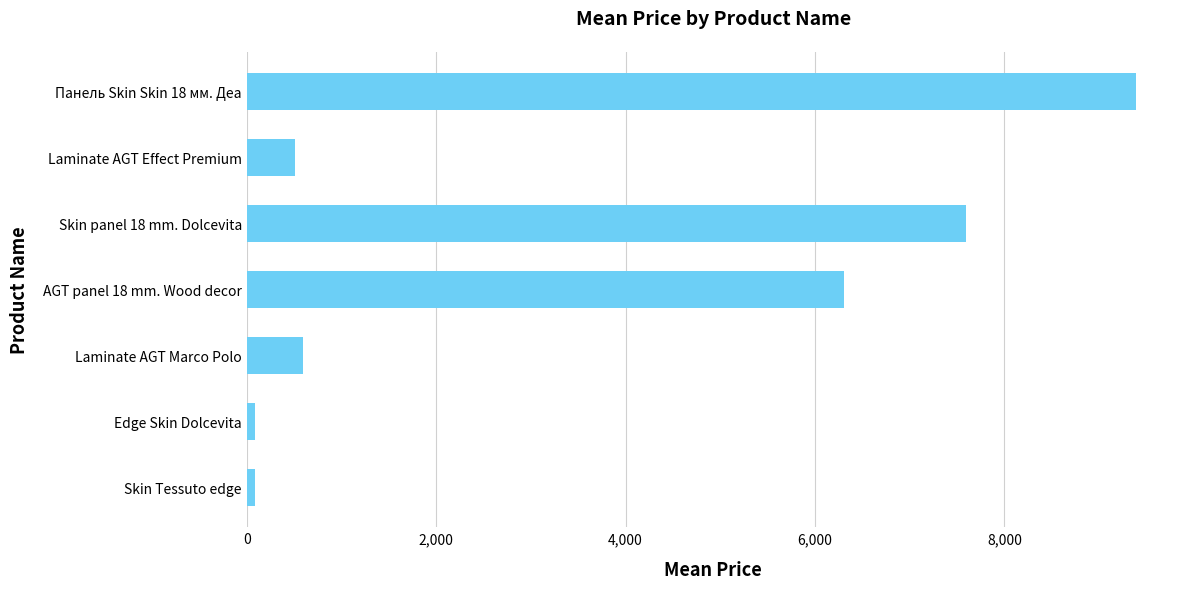

Reading bottom to top, list all the values displayed in this chart.

Skin Tessuto edge=85.6	Edge Skin Dolcevita=85.6	Laminate AGT Marco Polo=589.9	AGT panel 18 mm. Wood decor=6308.8	Skin panel 18 mm. Dolcevita=7596.5	Laminate AGT Effect Premium=507.2	Панель Skin Skin 18 мм. Деа=9384.0